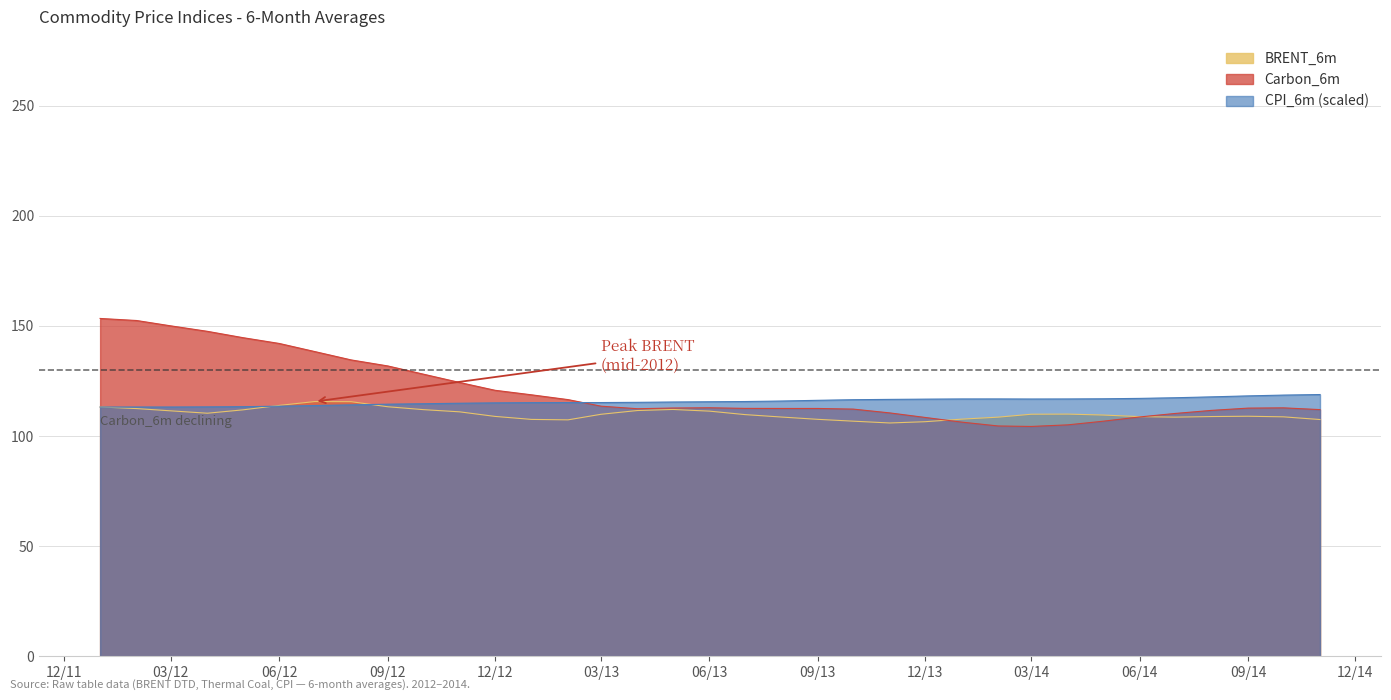

At which category is the sum across all series the highest?

2012-01-01